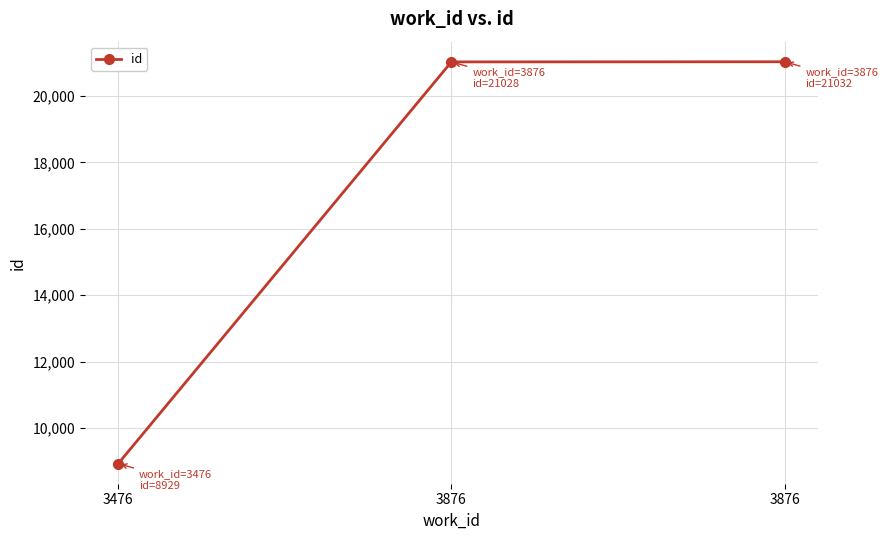

How many series are shown in this chart?

1